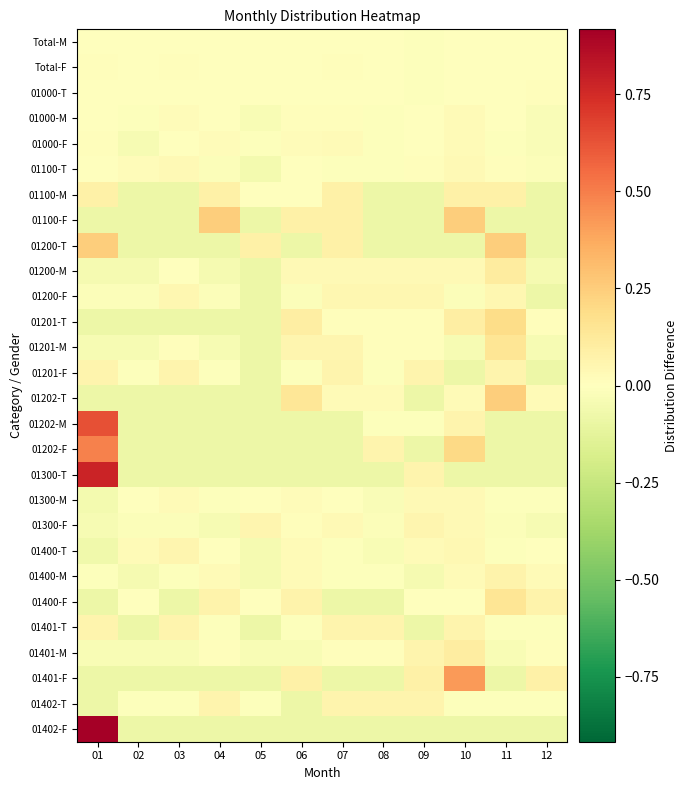

What is the difference between the highest and lowest values at 07?

0.2